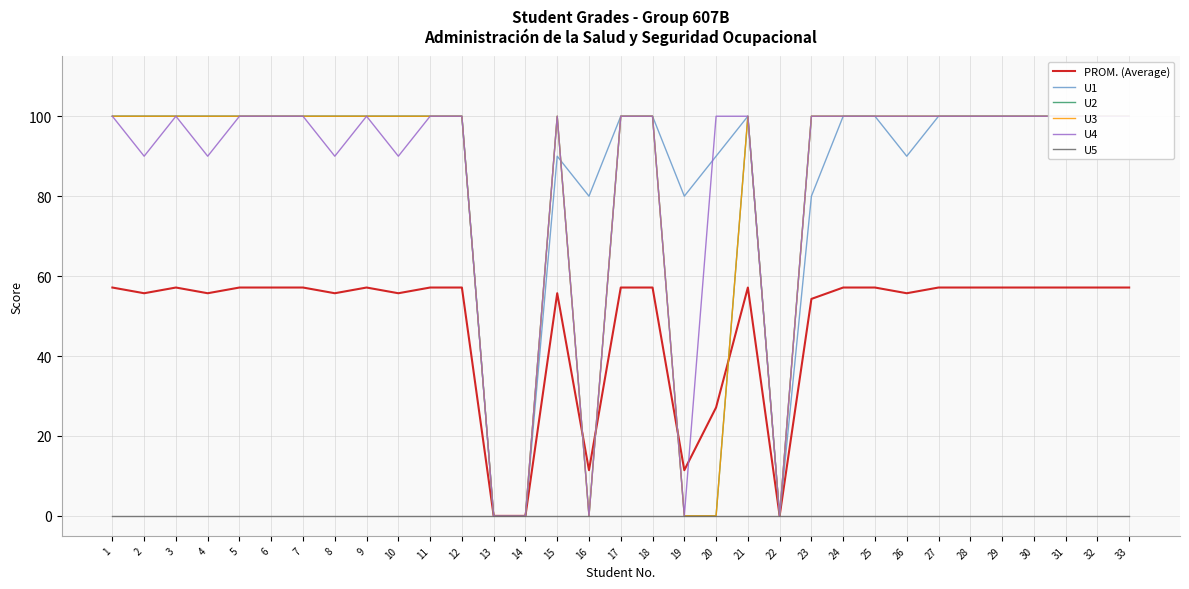

What are all the series names shown in the legend?

PROM. (Average), U1, U2, U3, U4, U5